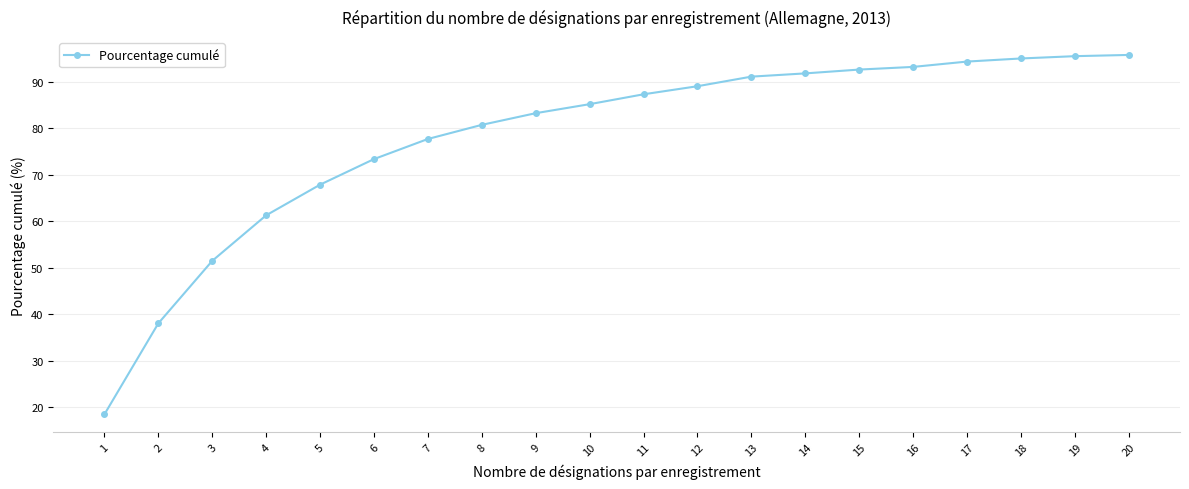

What is the difference between the second highest and second lowest values?

57.5